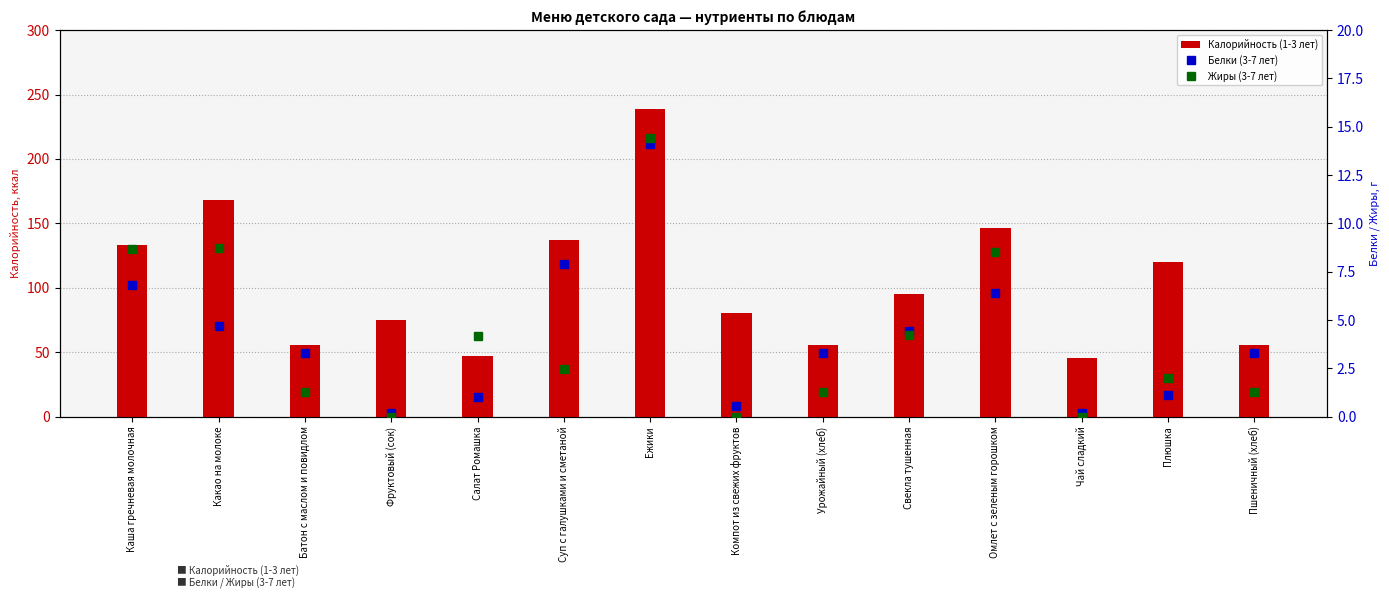

What is the sum of the Калорийность (1-3 лет) values at Компот из свежих фруктов and Каша гречневая молочная?

213.6